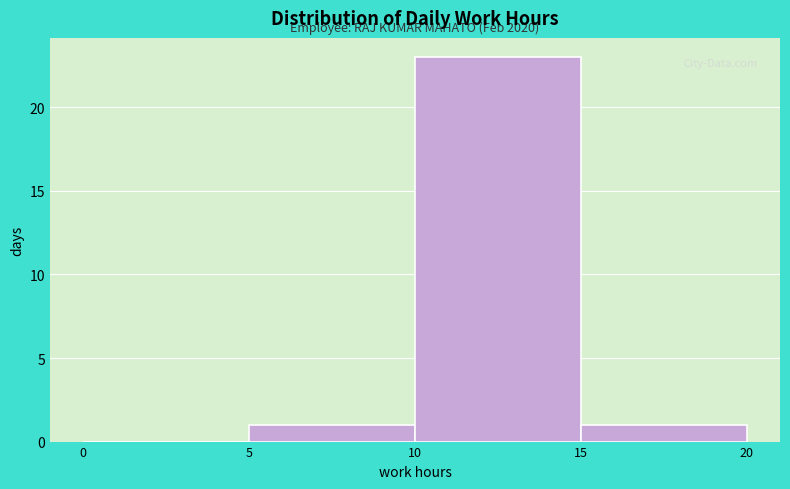

Over which range of the x-axis is the bar tallest?

10 to 15